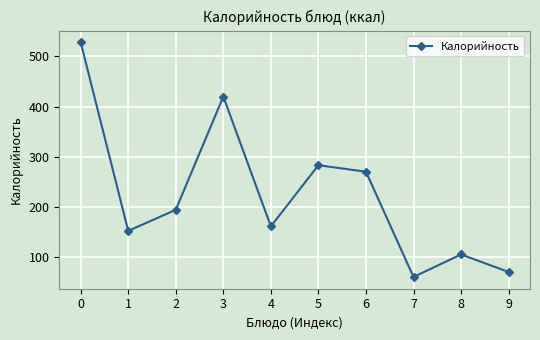

True or false: the data has more than 2 interior local peaks.

True